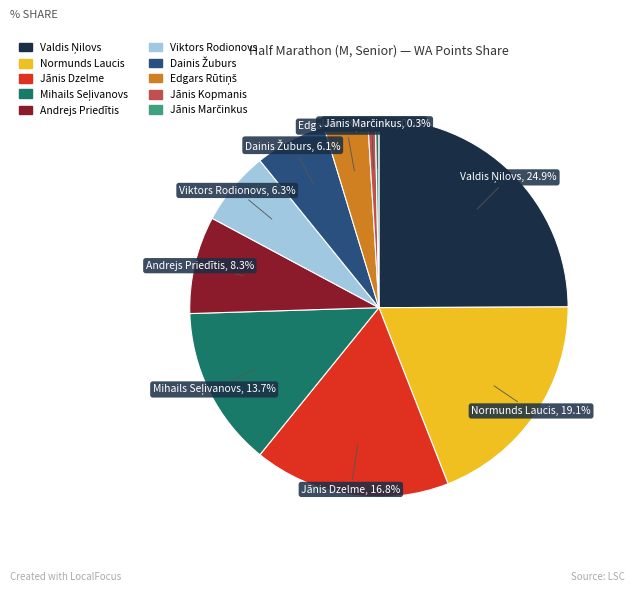

Count the number of slices in the pie.

10